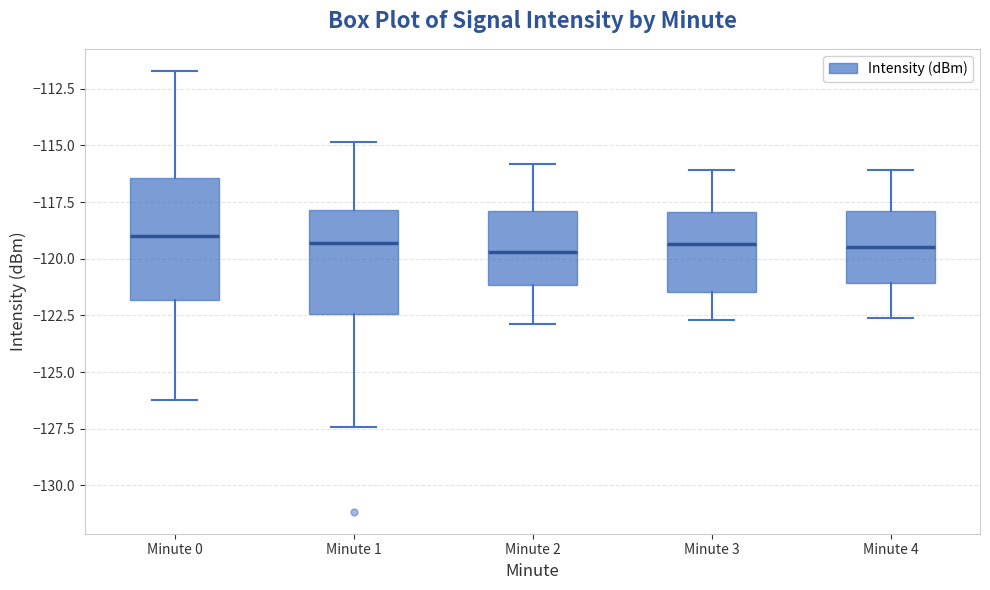

Reading left to right, read every box against the y-axis: the position of its median line, the range the box covers, and the ends of its whiskers. The values are not printed on the chart, so give them approximately, as read against the axis.

Minute 0: median -119.0, box -122.0 to -116.5, whiskers -126.0 to -111.5
Minute 1: median -119.5, box -122.5 to -118.0, whiskers -127.5 to -115.0
Minute 2: median -119.5, box -121.0 to -118.0, whiskers -123.0 to -116.0
Minute 3: median -119.5, box -121.5 to -118.0, whiskers -122.5 to -116.0
Minute 4: median -119.5, box -121.0 to -118.0, whiskers -122.5 to -116.0